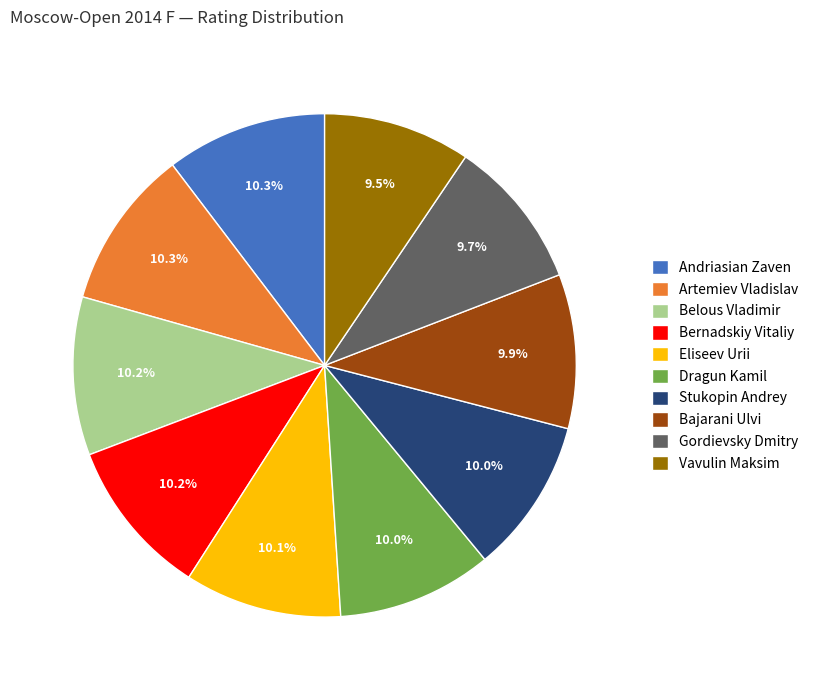

Is it true that Bajarani Ulvi is 10% of the pie?

True